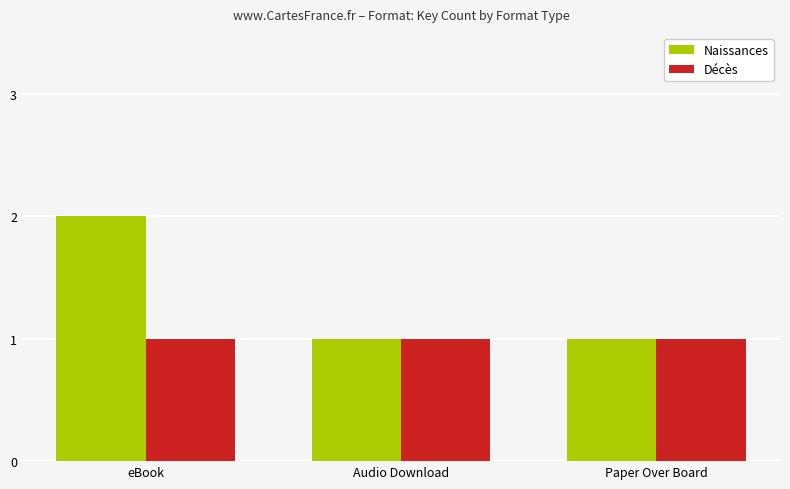

What is the label of the 2nd bar from the left?

Audio Download